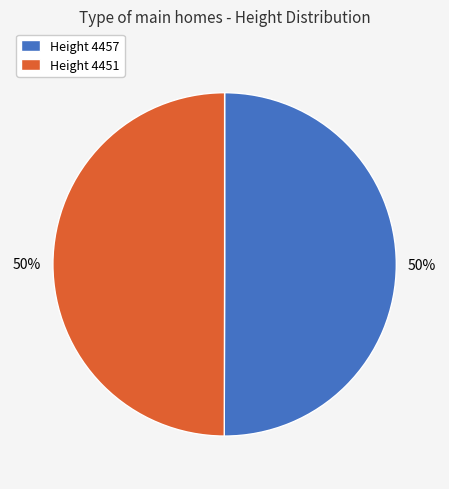

Is the sum of Height 4451 and Height 4457 greater than half?

Yes